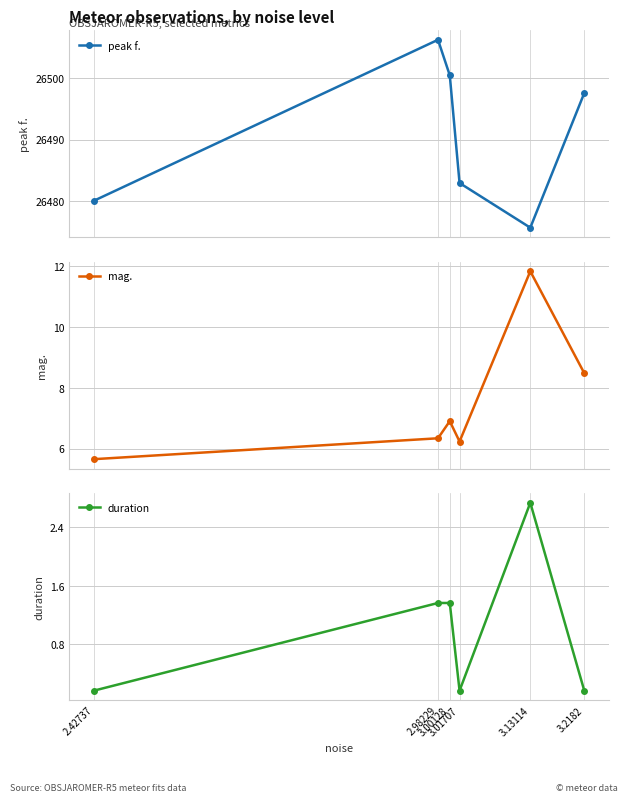

What is the value of the mag. point at the 5th from the left?

11.8